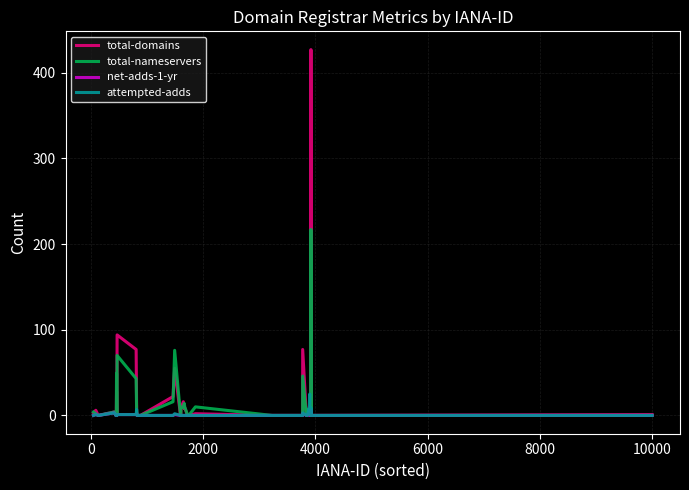

The value of total-nameservers at −2000 is 2. True or false?

False